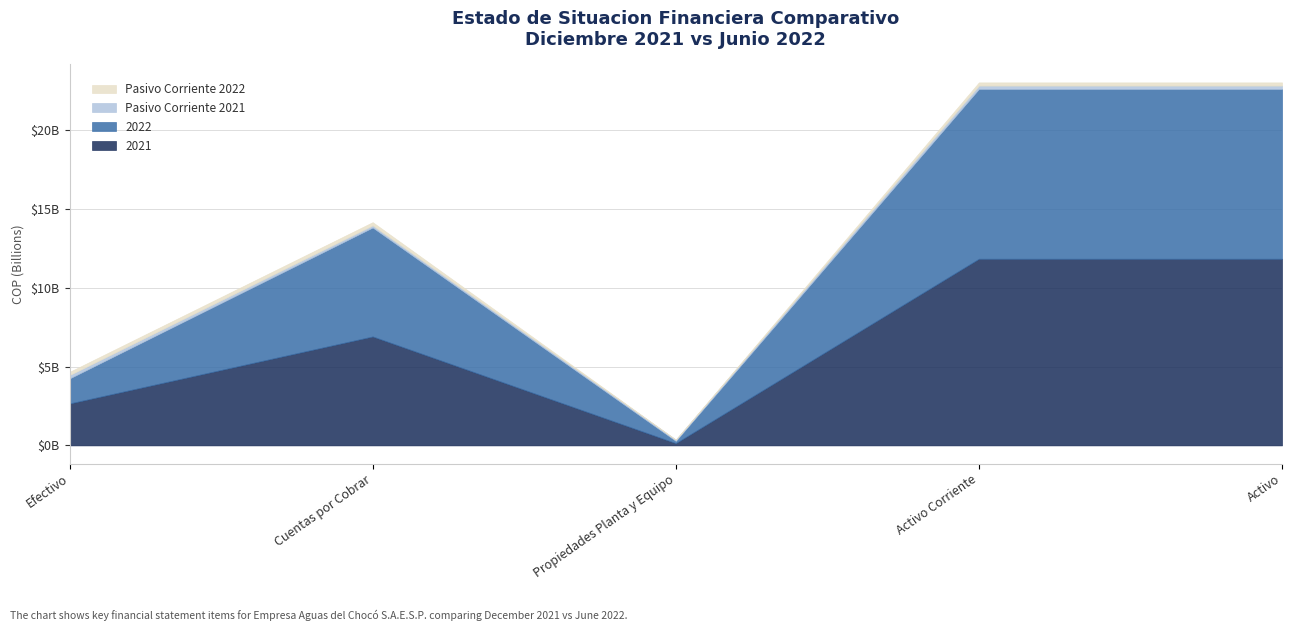

Reading right to left, transcribe all the data shown in this chart.

2021: 11851150744.4	11851150744.4	143378373.7	6917650505.0	2661935847.2
2022: 10779146980.4	10779146980.4	143378373.7	6917650505.0	1588462848.2
Pasivo Corriente 2021: 214013791.3	214013791.3	78513828.0	135499963.3	214013791.3
Pasivo Corriente 2022: 202852521.9	202852521.9	0.0	202852521.9	202852521.9